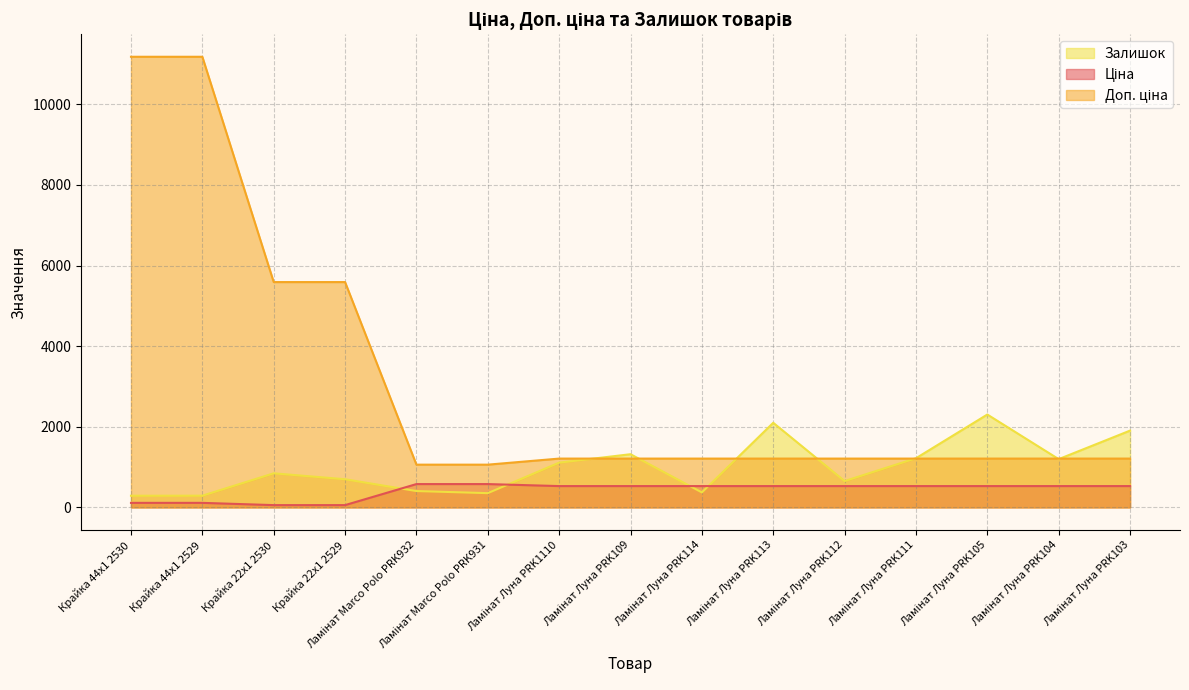

True or false: Ціна and Доп. ціна intersect in this chart.

False